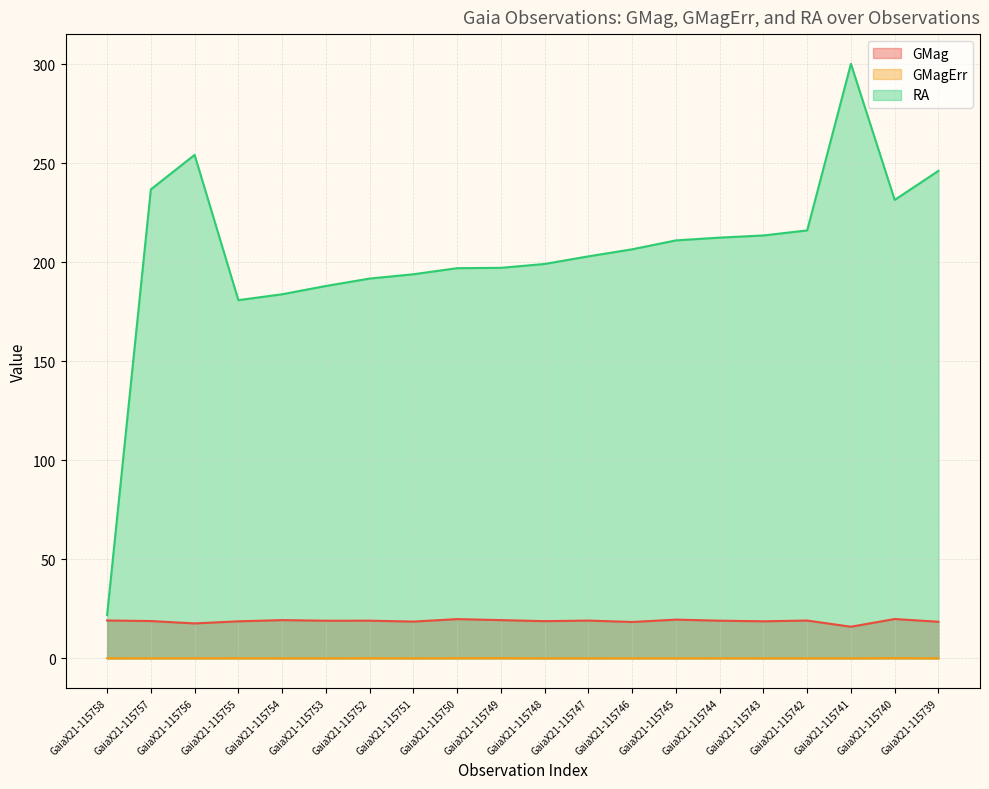

Where is the first local maximum for GMag?

GaiaX21-115754